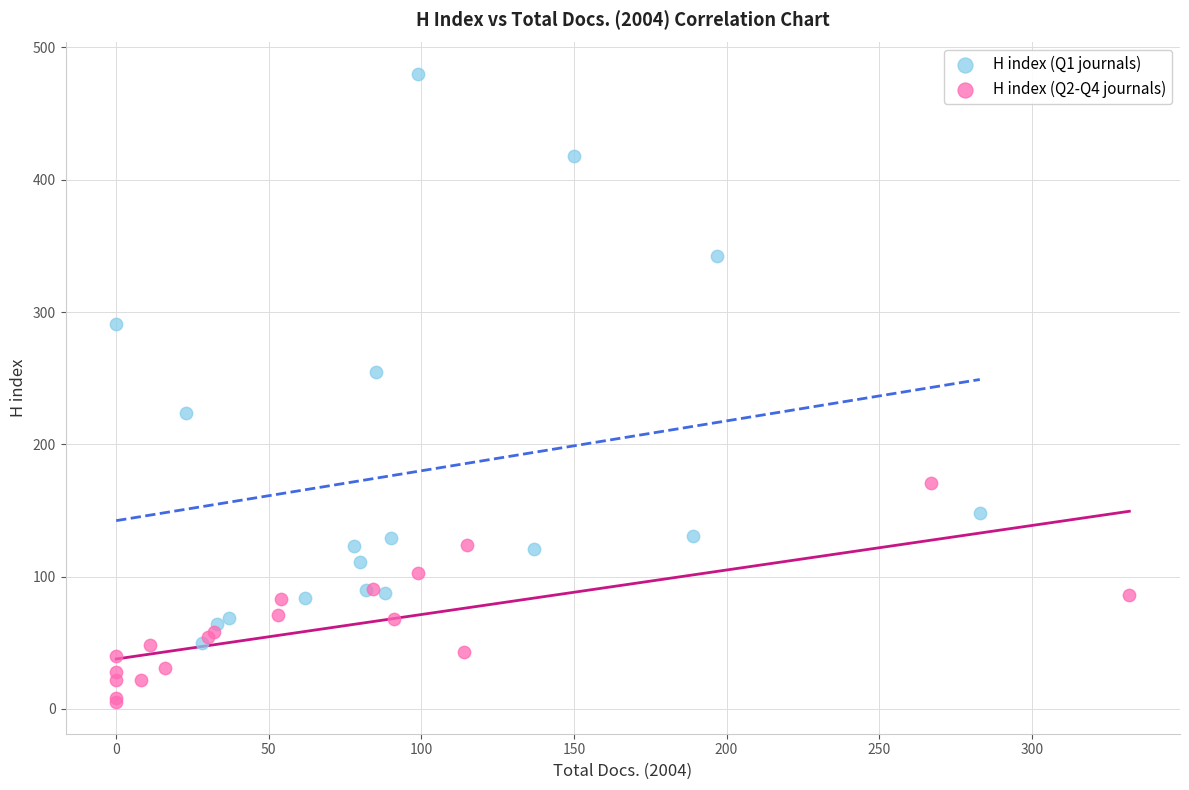

Which series has the largest Y range (max minus min)?

H index (Q1 journals)